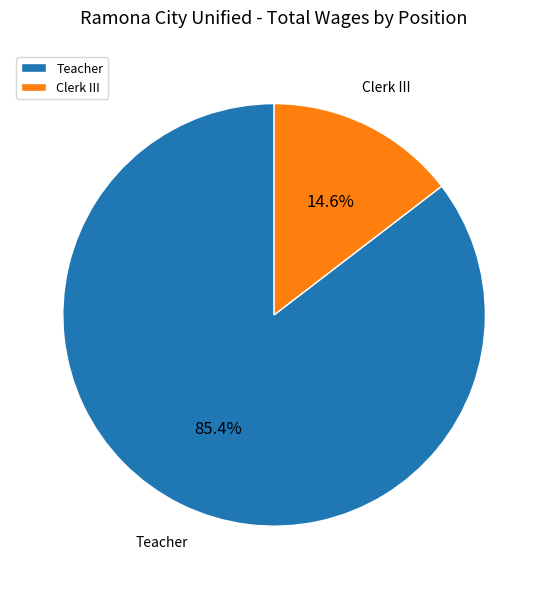

True or false: Clerk III accounts for 24% of the total.

False